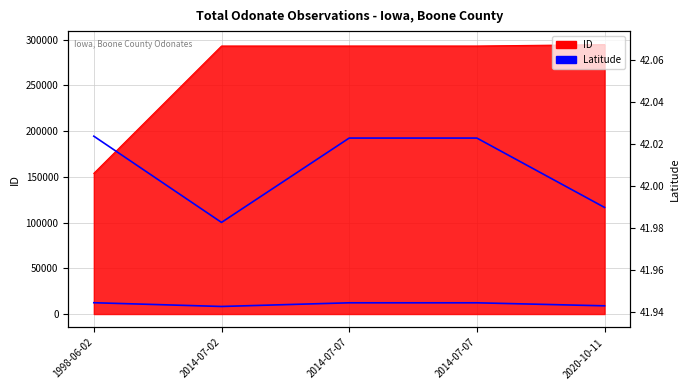

Which series has the widest spread of values?

Latitude (scaled)